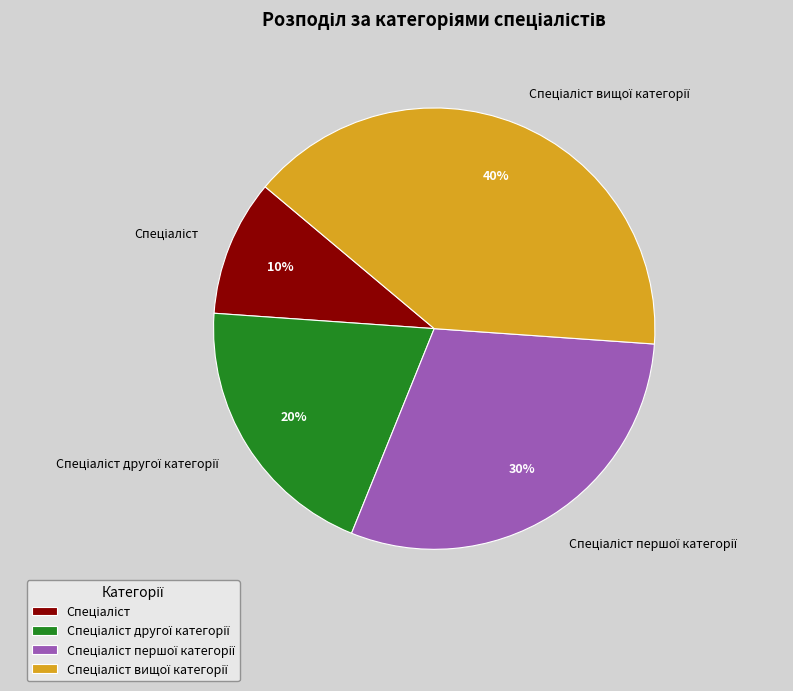

To the nearest percent, what is the difference between the largest and smallest slice percentages?

30%